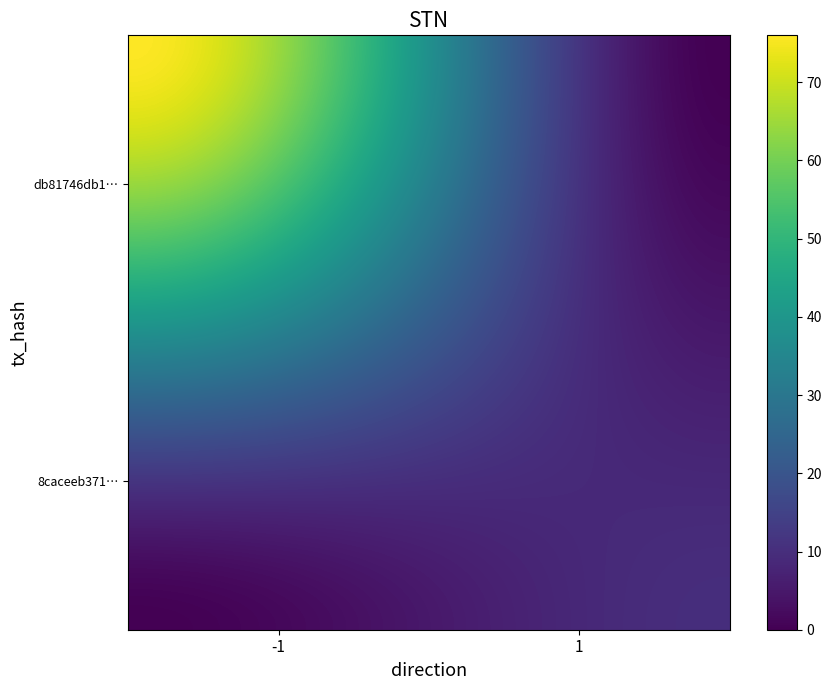

At how many categories does at least one series exceed 32?

1